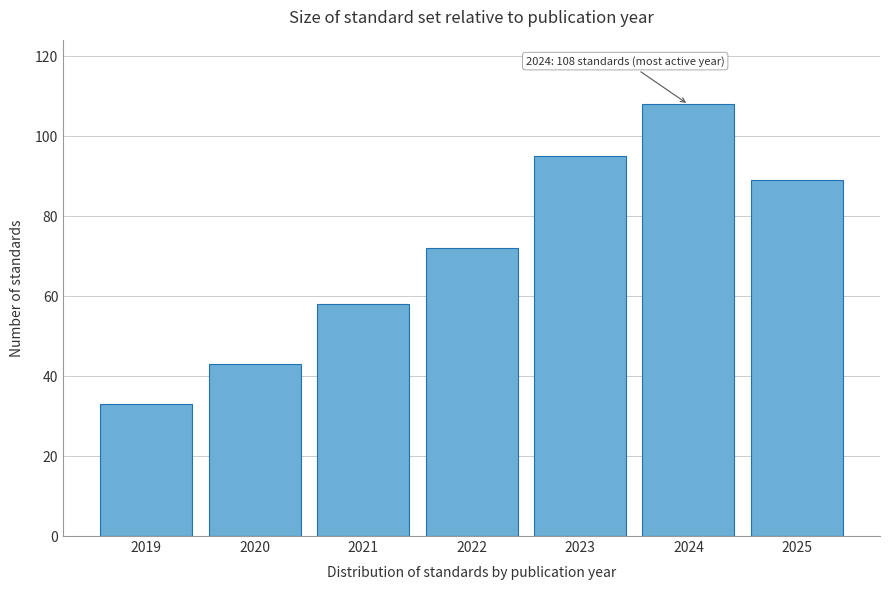

Reading left to right, what are all the values shown in this chart?

33	43	58	72	95	108	89